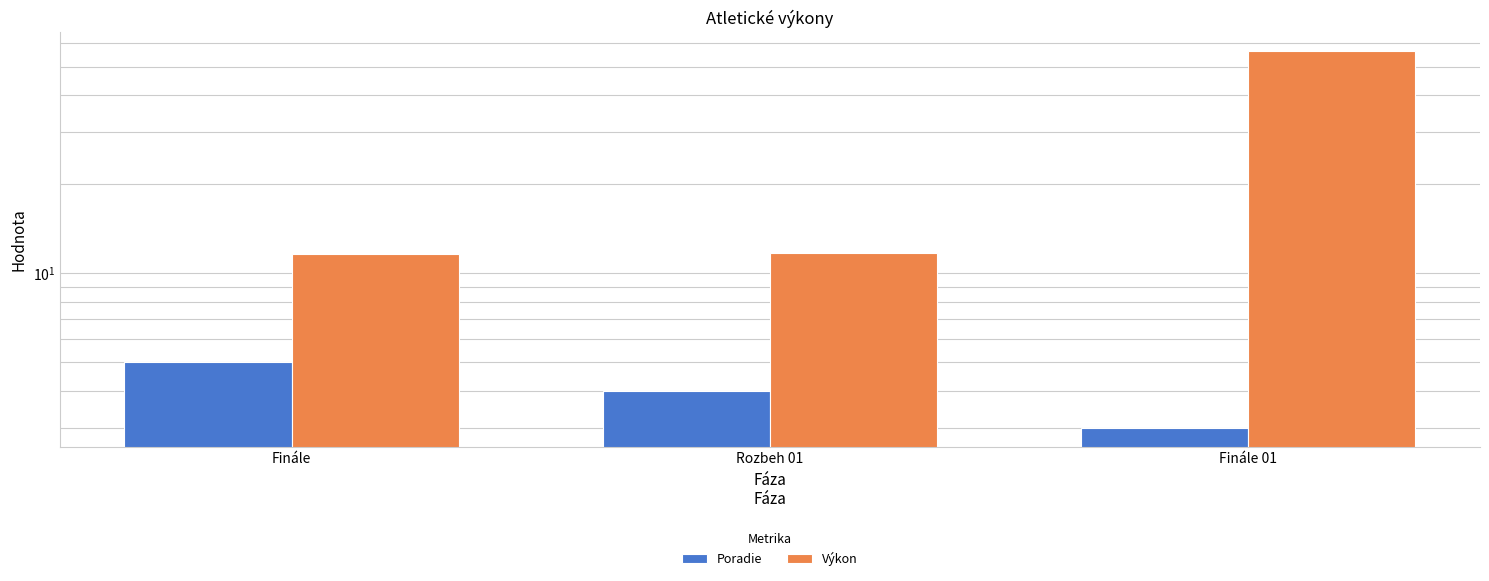

How many data points in Poradie are above 4?

1